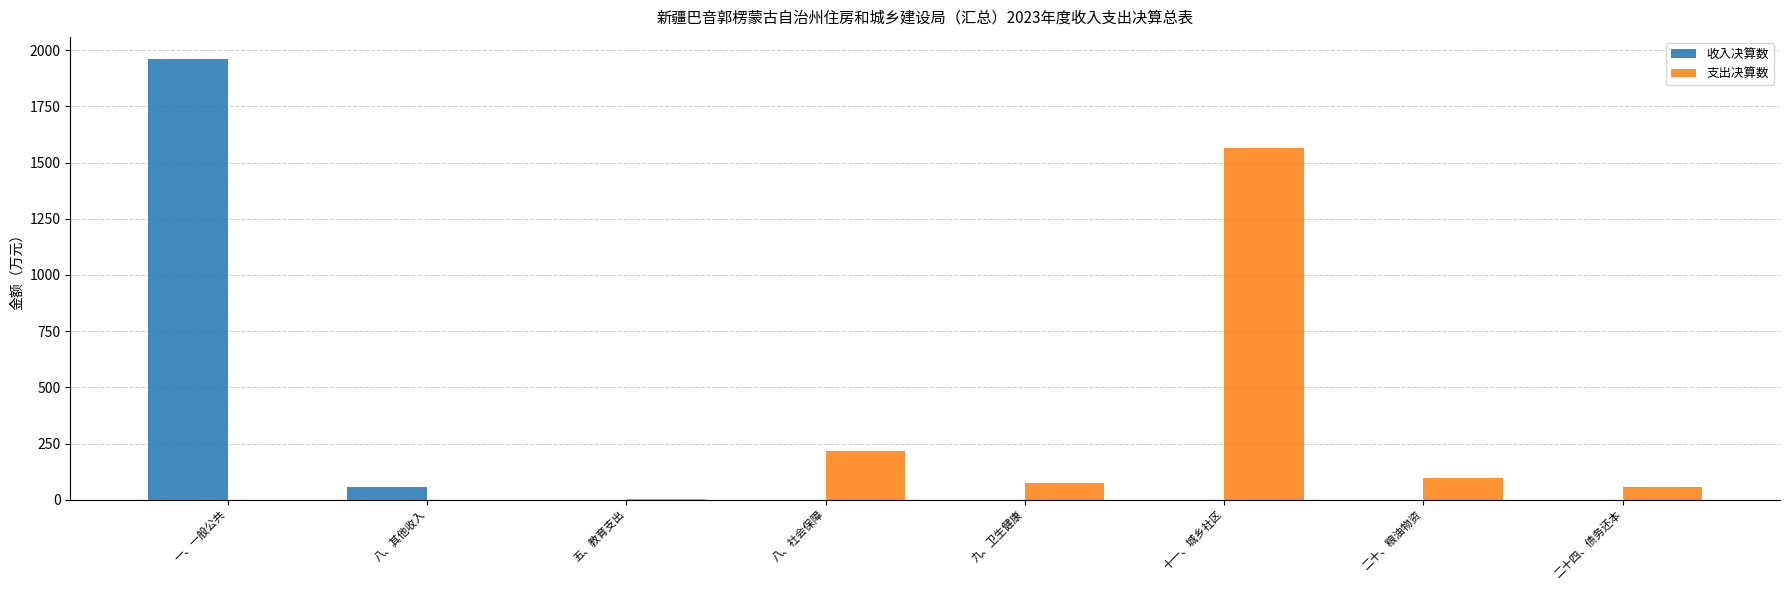

What is the difference between the 支出决算数 values at 十一、城乡社区 and 八、其他收入?

1565.2